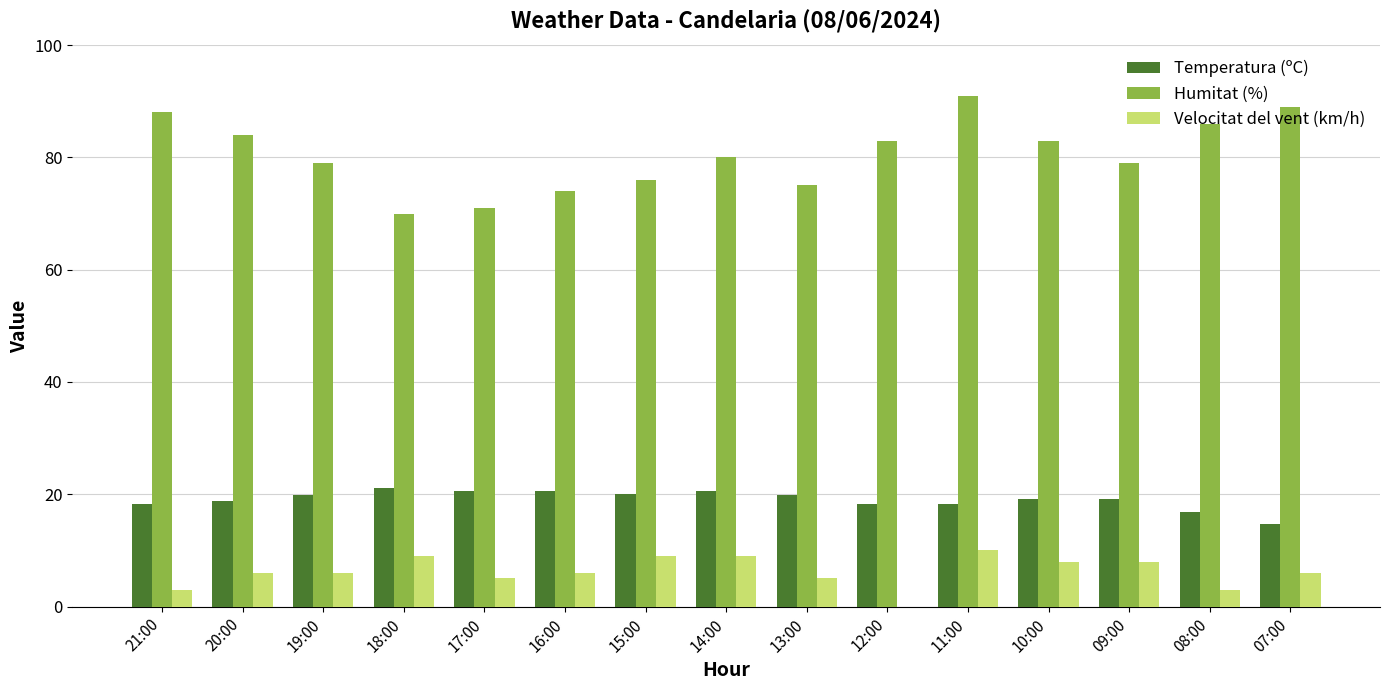

Are the bars horizontal?

No